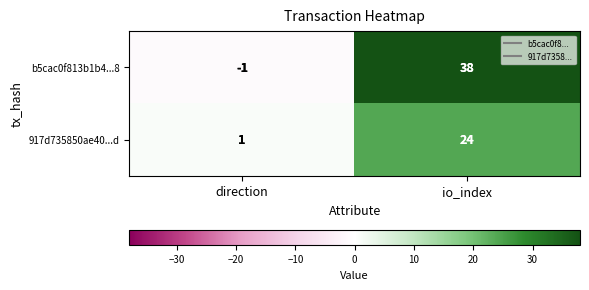

Rank the series by their average value, from lowest to highest.

917d735850ae40...d, b5cac0f813b1b4...8